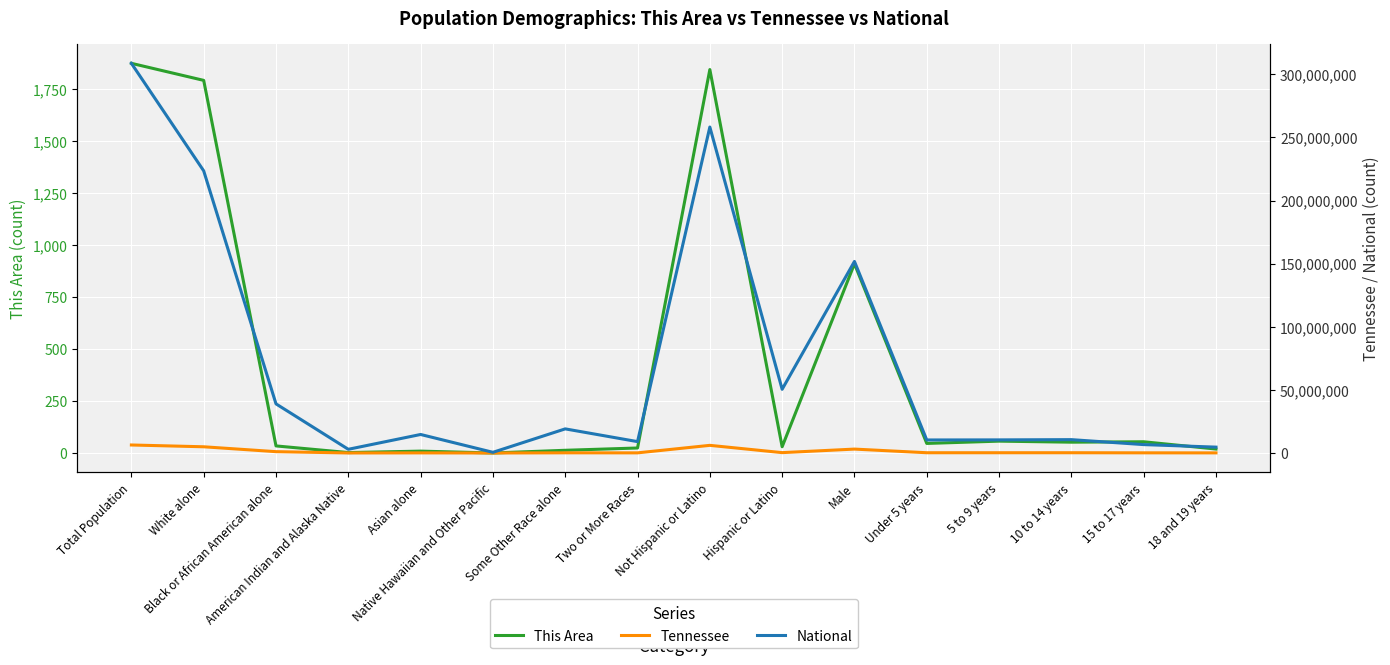

List the labels in order of Tennessee value, smallest first.

Native Hawaiian and Other Pacific, American Indian and Alaska Native, 18 and 19 years, Asian alone, Two or More Races, 15 to 17 years, Some Other Race alone, Under 5 years, 5 to 9 years, 10 to 14 years, Hispanic or Latino, Black or African American alone, Male, White alone, Not Hispanic or Latino, Total Population